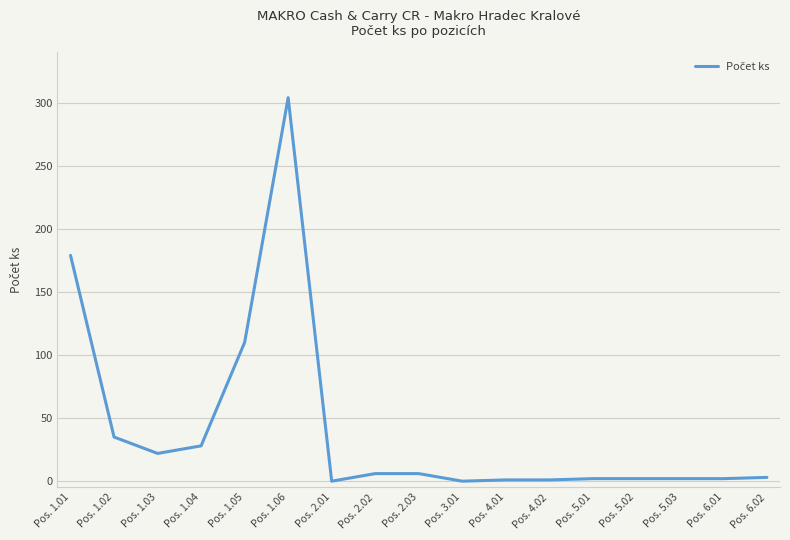

What is the ratio of the value at Pos. 5.01 to the value at Pos. 2.03?

0.3